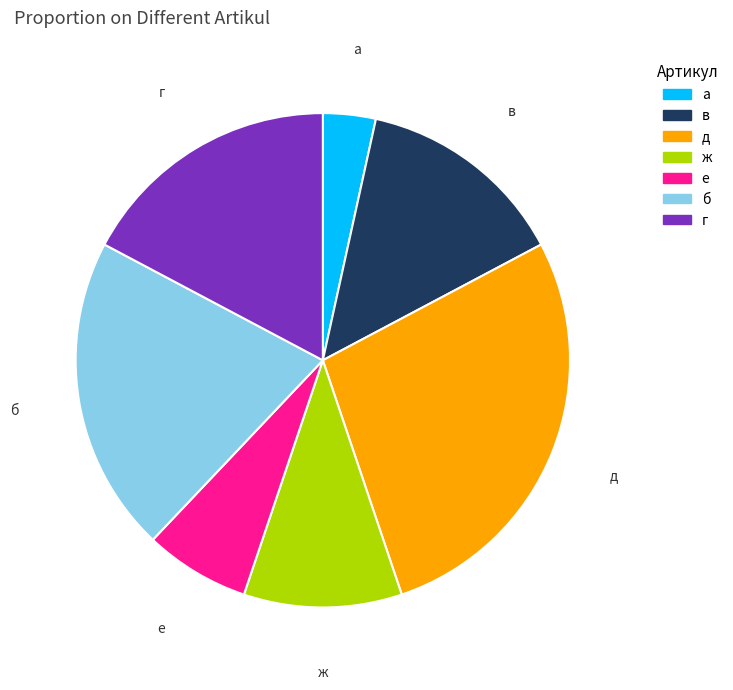

Approximately how many times larger is the value at е compared to а?

2.0